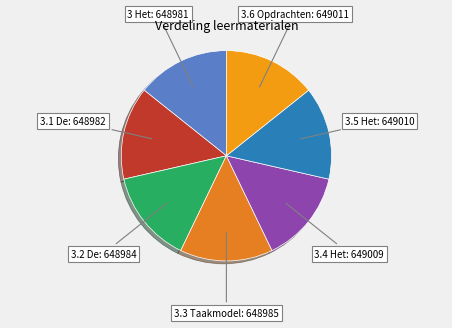

Does any single category account for the majority?

No